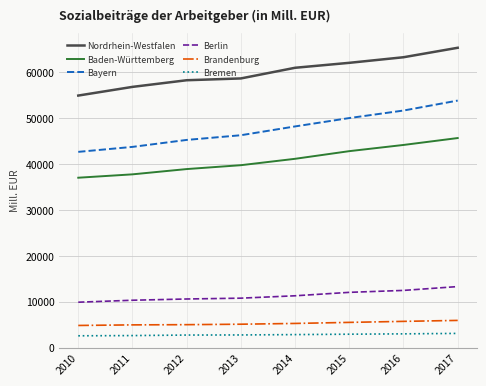

The value of Baden-Württemberg at 2016 is 44176.1. True or false?

True